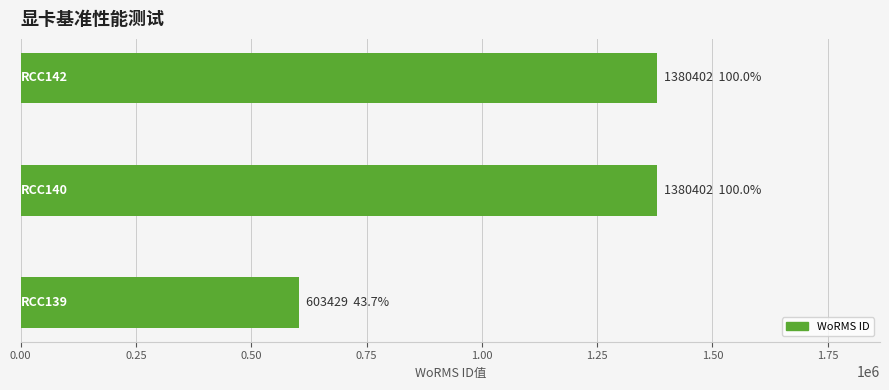

What is the difference between the second highest and minimum values?

776973